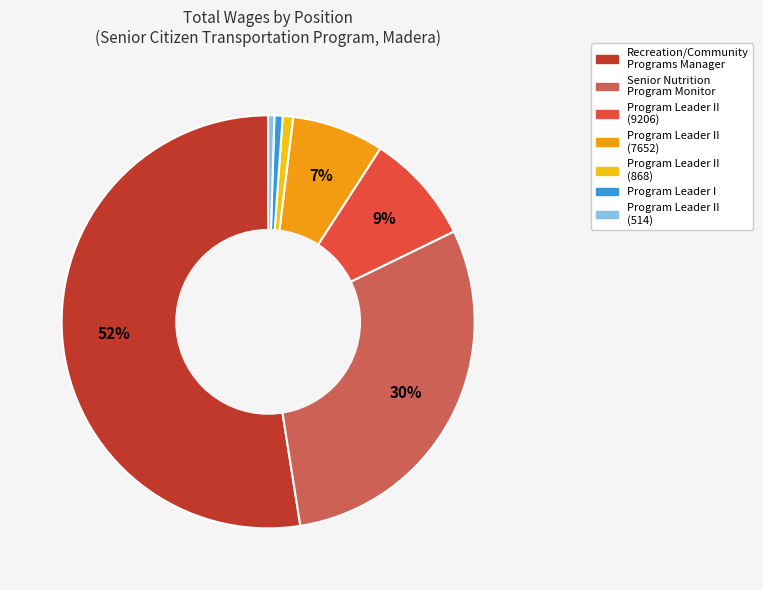

To the nearest percent, what is the average slice percentage?

14%